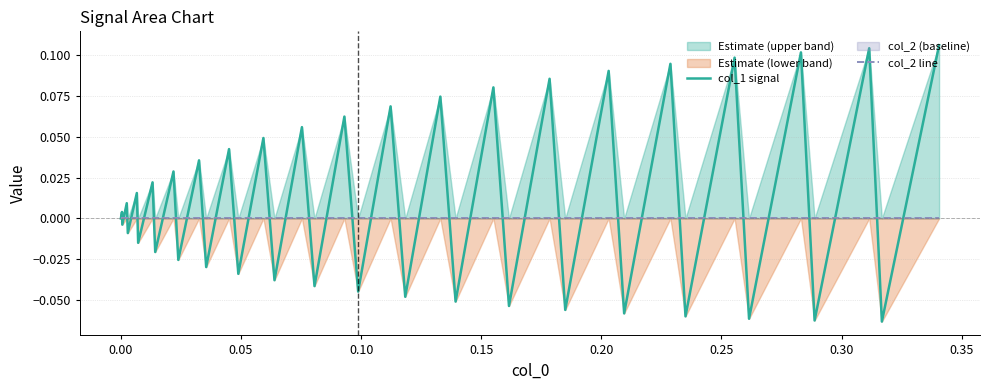

Does the chart display data point markers on the line(s)?

No